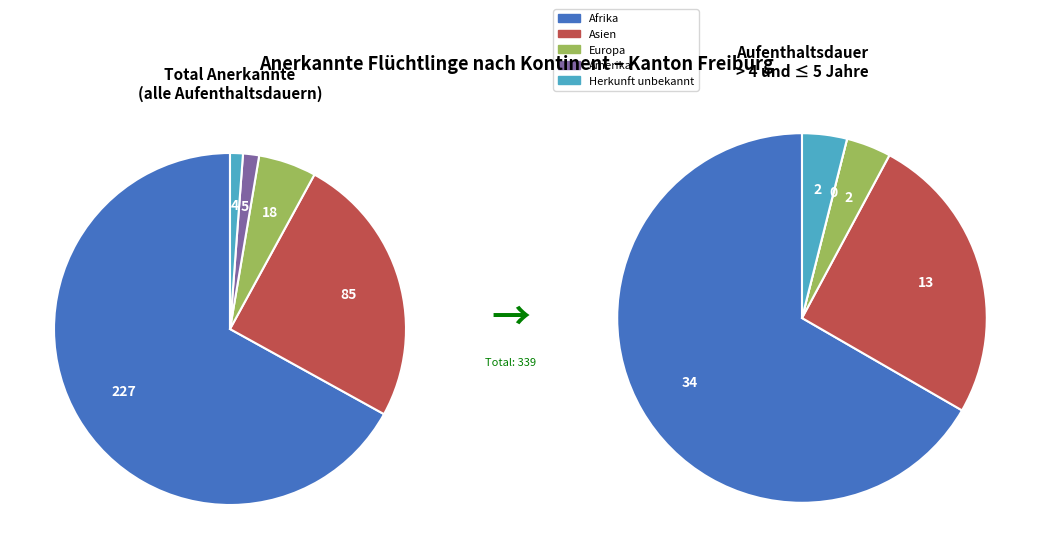

Is it true that Europa is 5% of the pie?

True